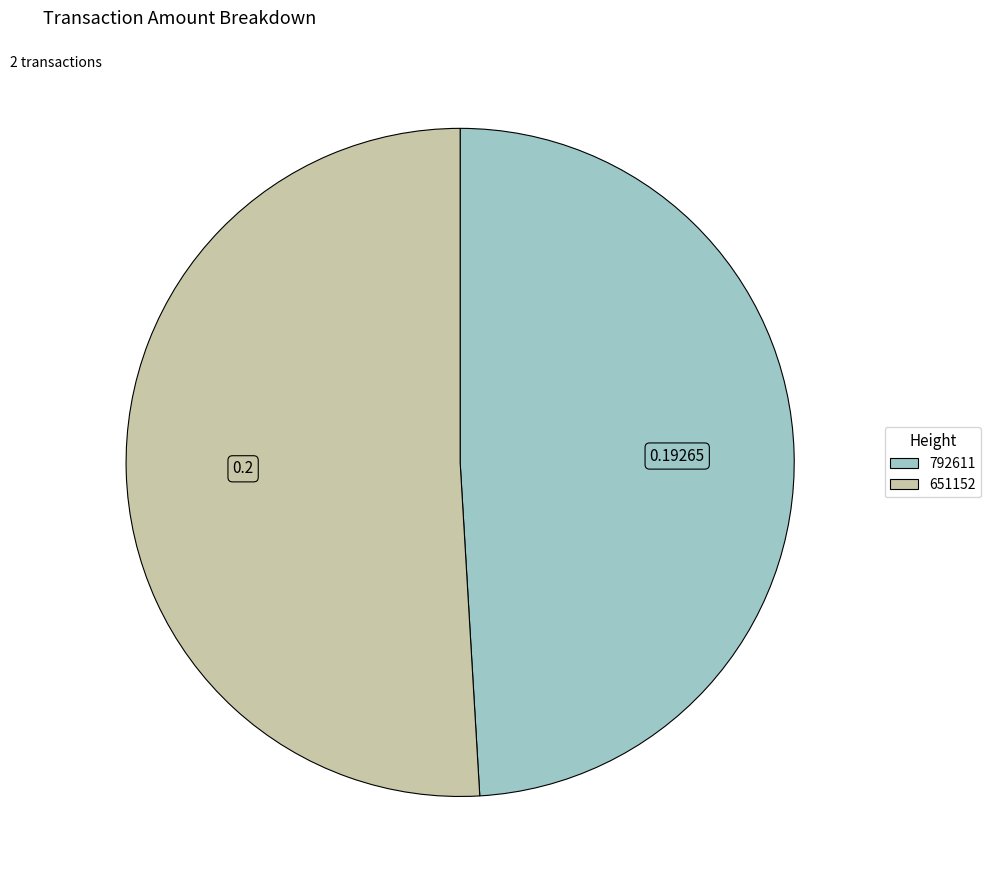

Does any single category account for the majority?

Yes